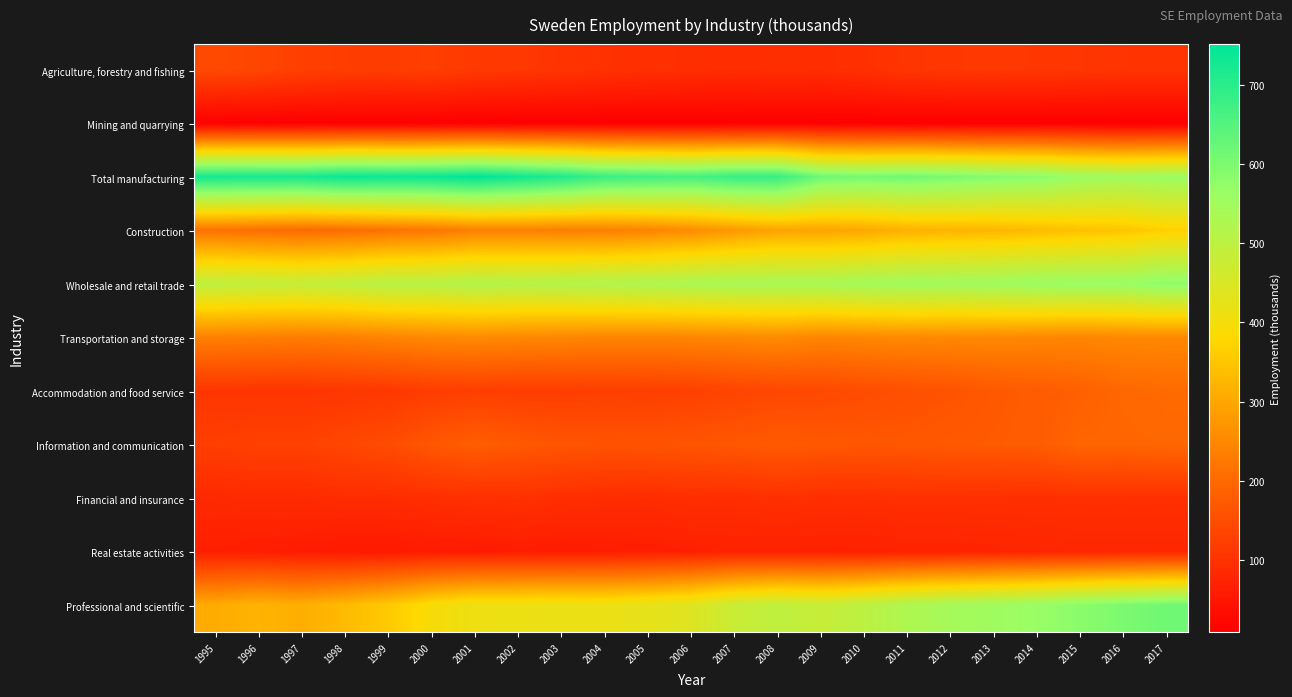

Which series changed the most between 1995 and 2004?

Professional and scientific